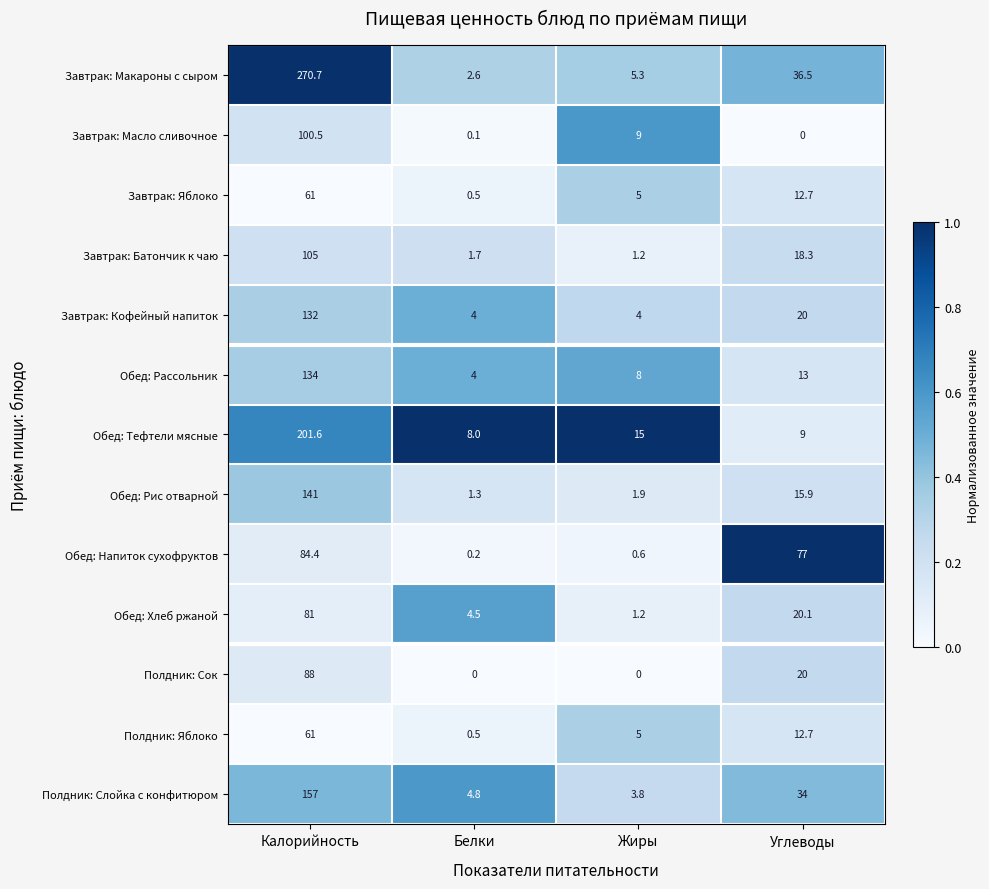

What is the minimum value for Завтрак: Макароны с сыром?

2.6